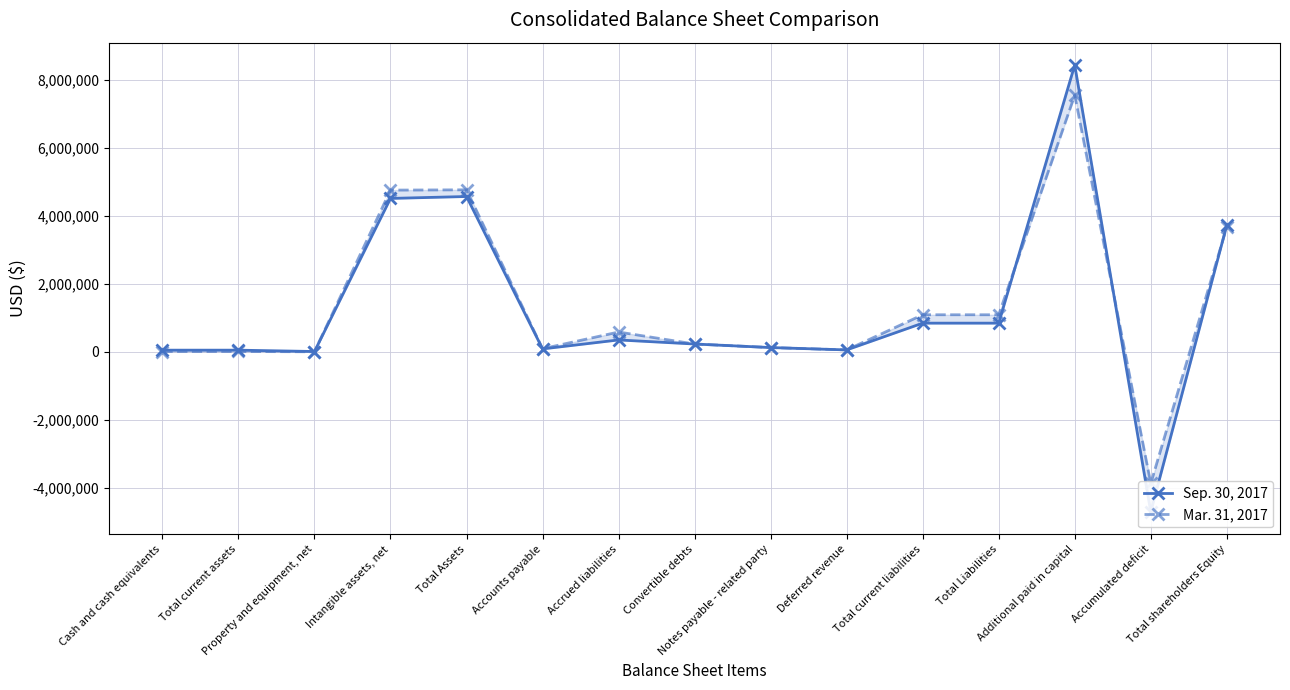

Which category has the lowest value across all series?

Accumulated deficit